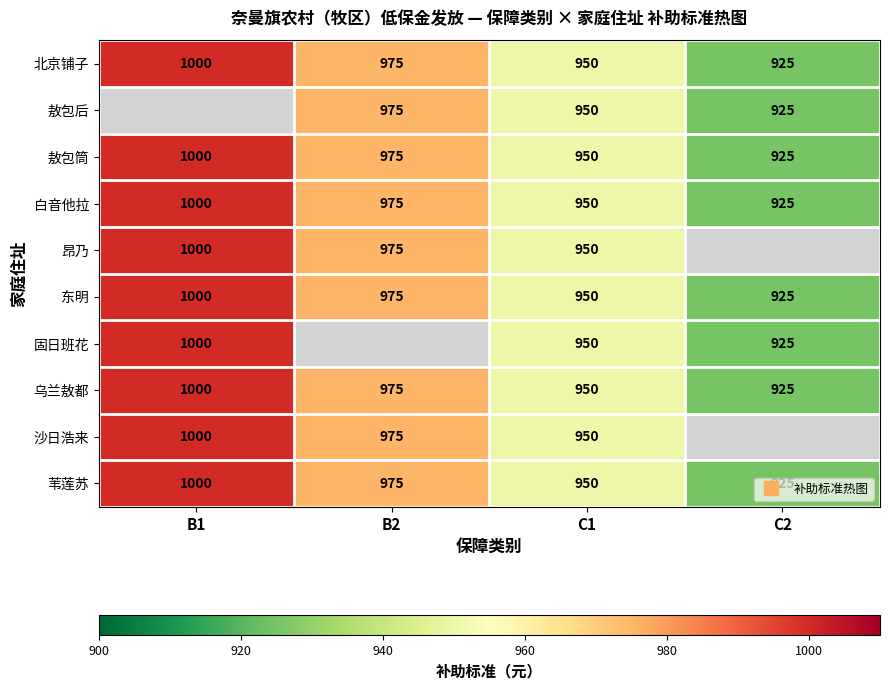

What is the difference between the maximum and minimum values in the 沙日浩来 series?

50.0